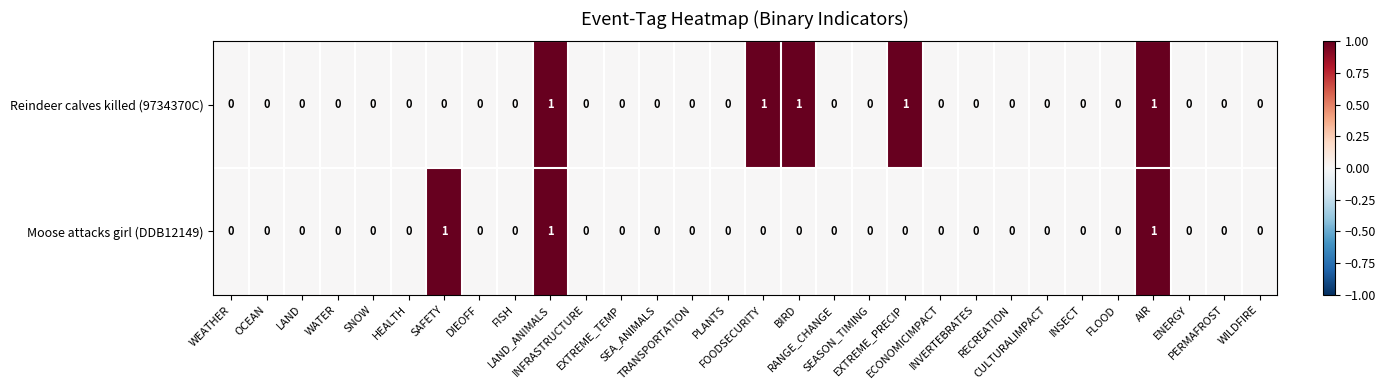

List the series in order of their overall mean, highest first.

Reindeer calves killed (9734370C), Moose attacks girl (DDB12149)